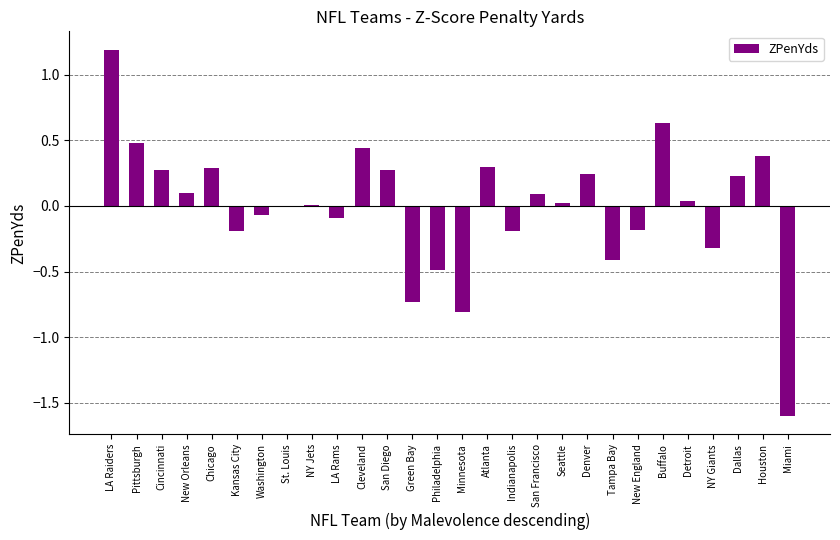

Are the bars horizontal?

No